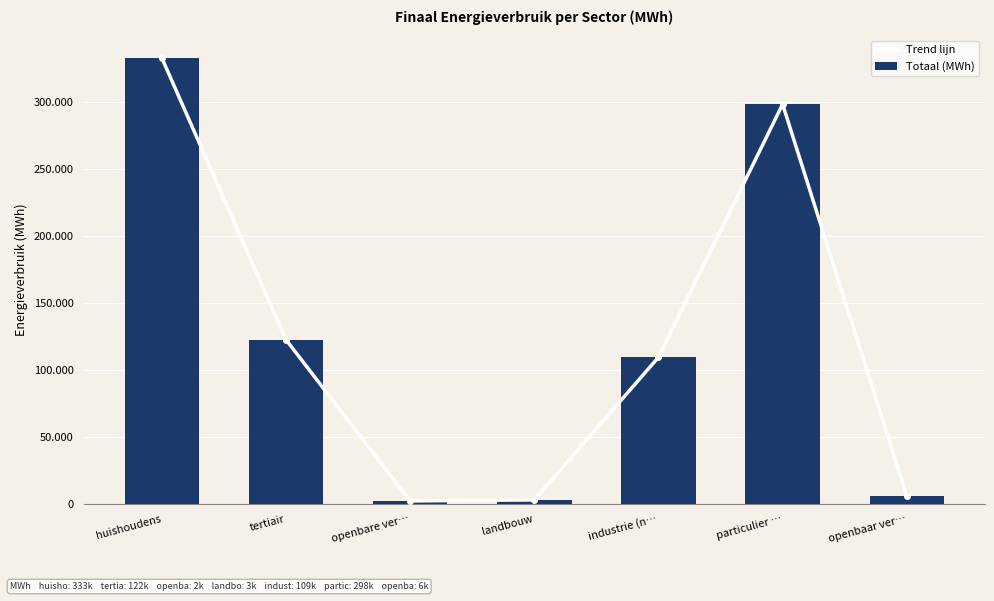

Is it true that Trend lijn equals 3411.7 at openbare ver…?

False